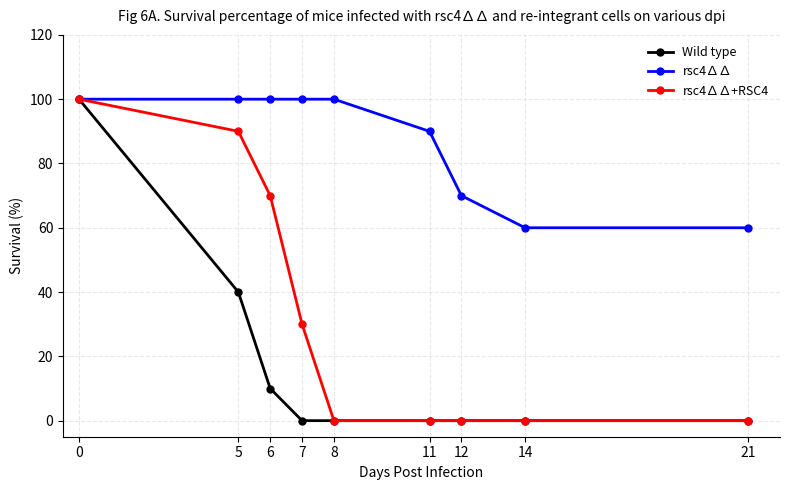

True or false: Wild type has more than 2 points higher than both neighbors.

False